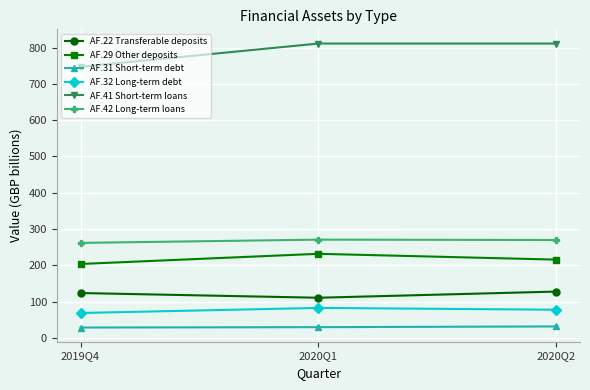

The value of AF.32 Long-term debt at 2020Q1 is 83. True or false?

True